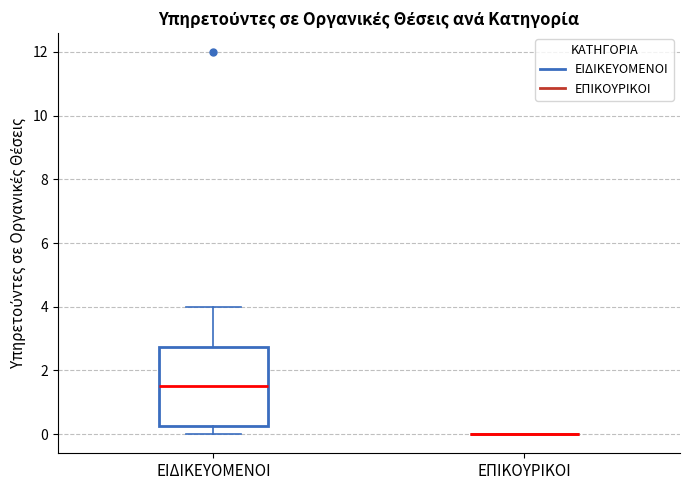

Reading left to right, read every box against the y-axis: the position of its median line, the range the box covers, and the ends of its whiskers. The values are not printed on the chart, so give them approximately, as read against the axis.

ΕΙΔΙΚΕΥΟΜΕΝΟΙ: median 1.6, box 0.2 to 2.8, whiskers 0.0 to 4.0
ΕΠΙΚΟΥΡΙΚΟΙ: box collapsed to a line at 0.0, whiskers 0.0 to 0.0